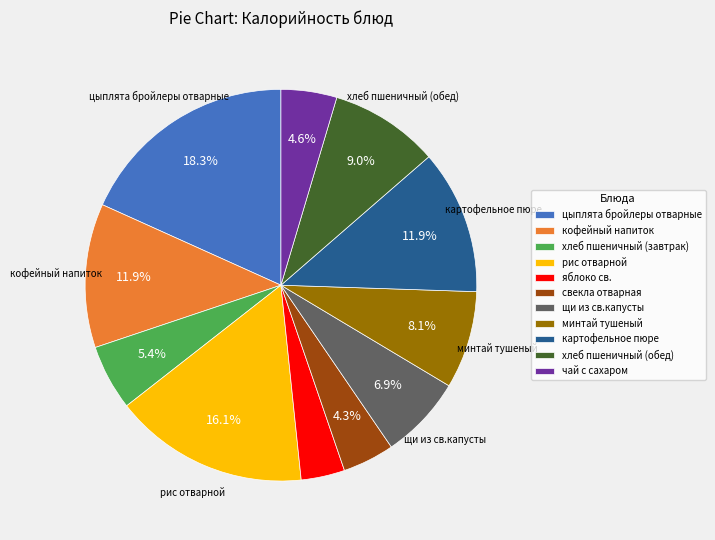

To the nearest percent, what is the difference between the хлеб пшеничный (обед) and цыплята бройлеры отварные slice percentages?

9%